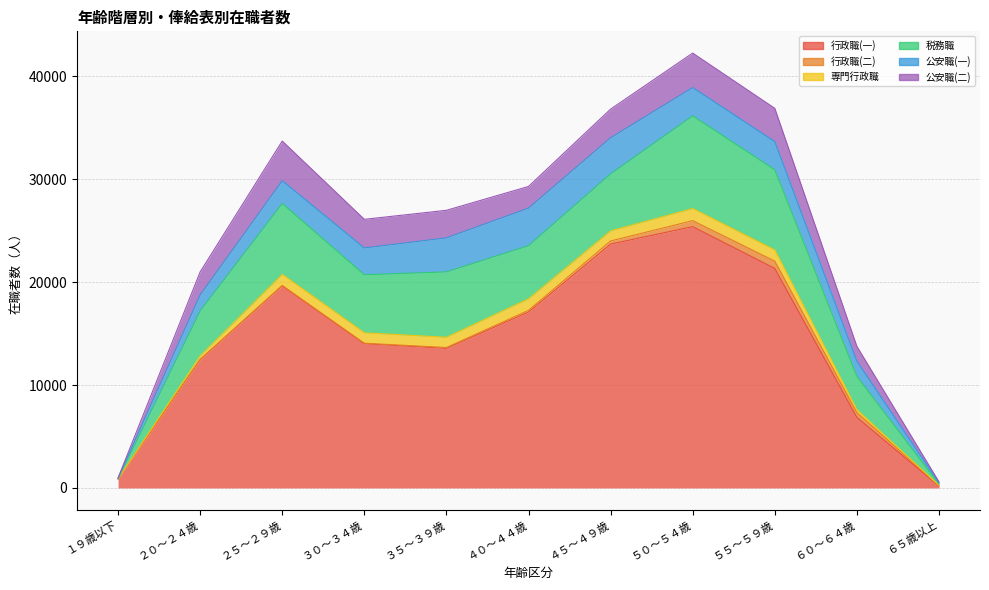

At which category does 専門行政職 reach its first local valley?

３５～３９歳